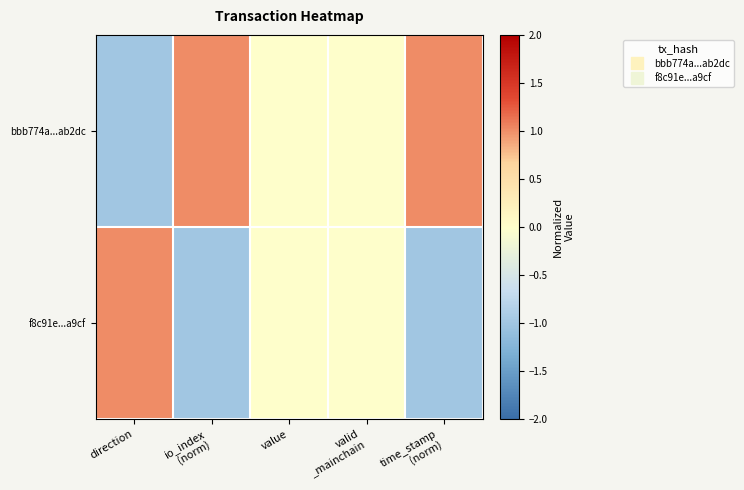

At which category is the sum across all series the highest?

direction